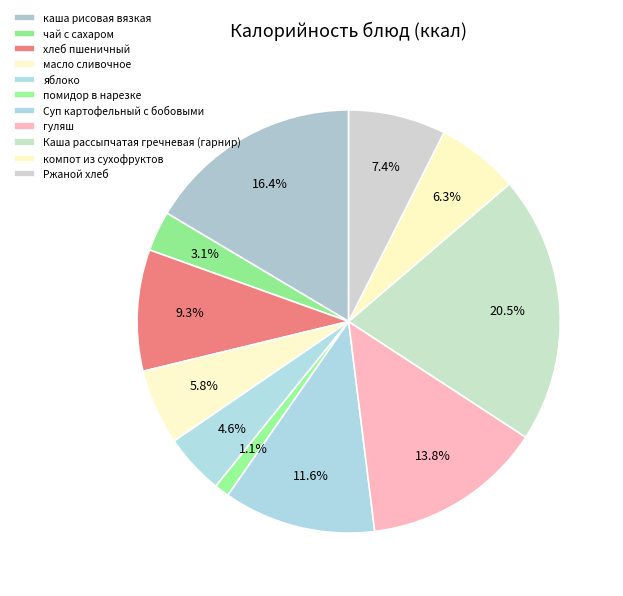

Count the number of slices in the pie.

11